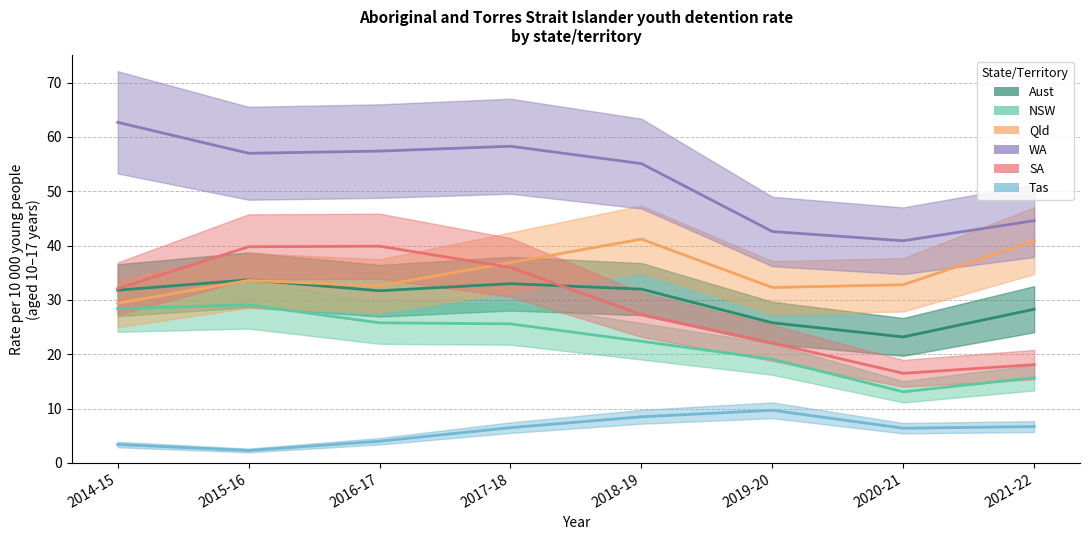

What are all the series names shown in the legend?

Aust, NSW, Qld, WA, SA, Tas